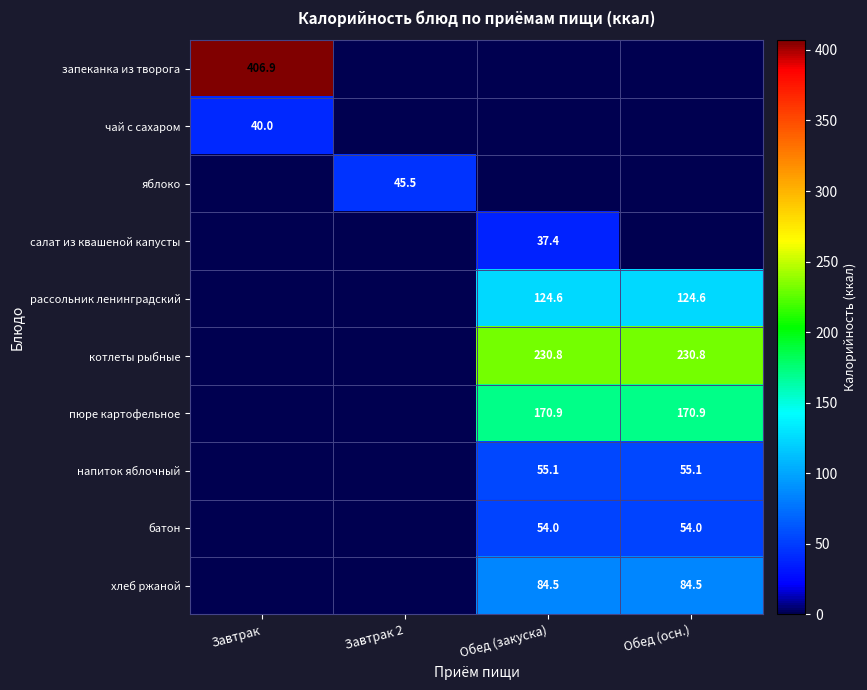

What is the difference between the highest and lowest values at Обед (осн.)?

230.8